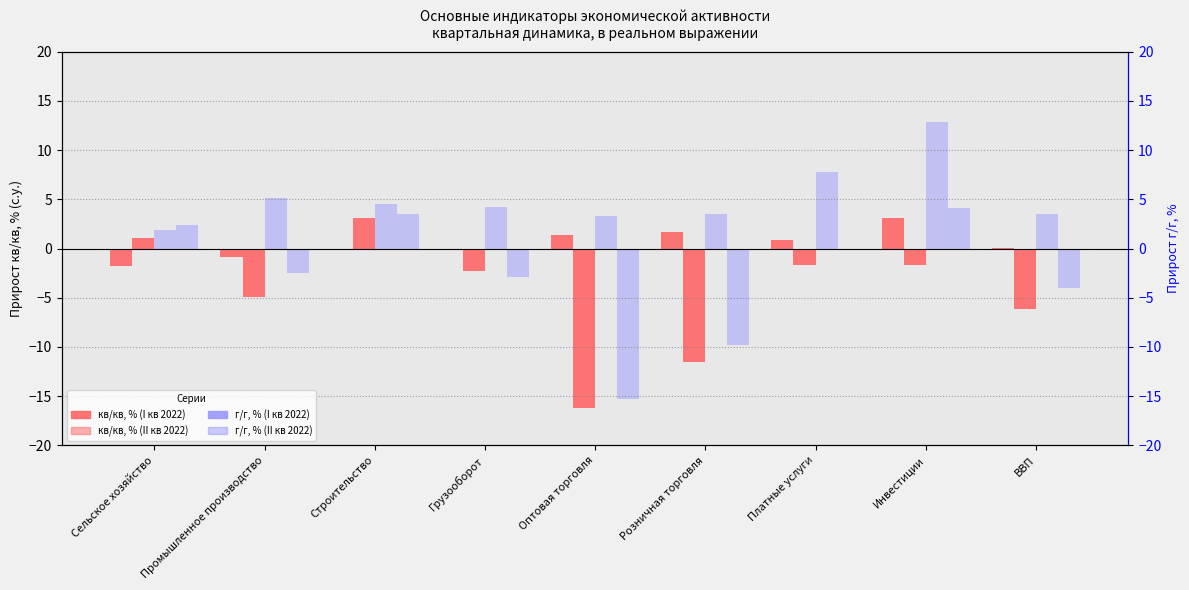

Is the value of II 2022 кв/кв at Строительство greater than the value of II 2022 г/г at Грузооборот?

Yes